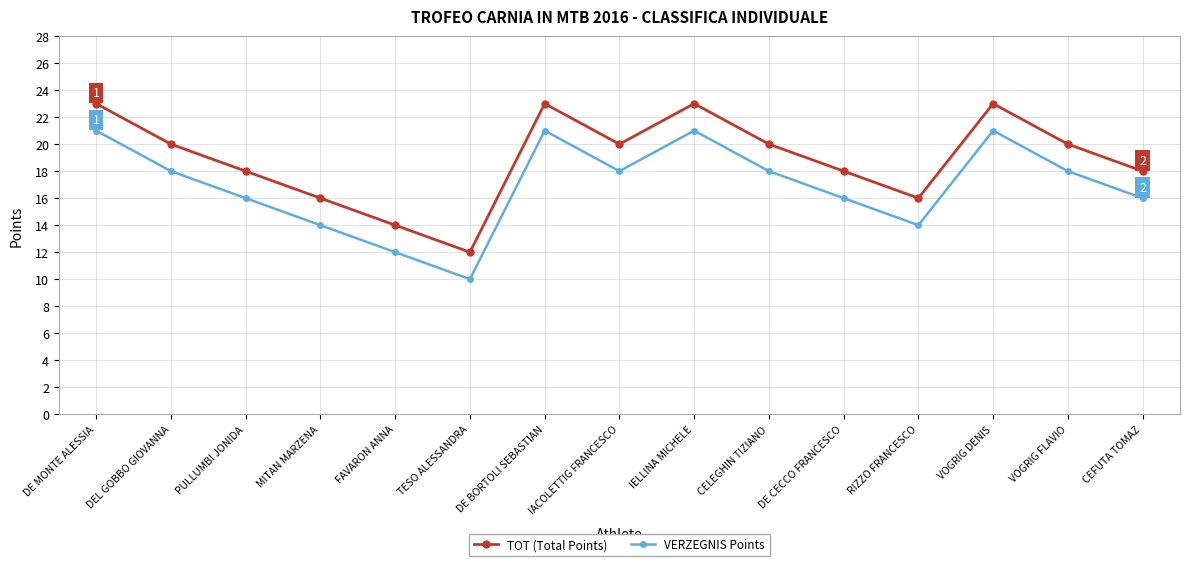

What is the total value across all series at FAVARON ANNA?

26